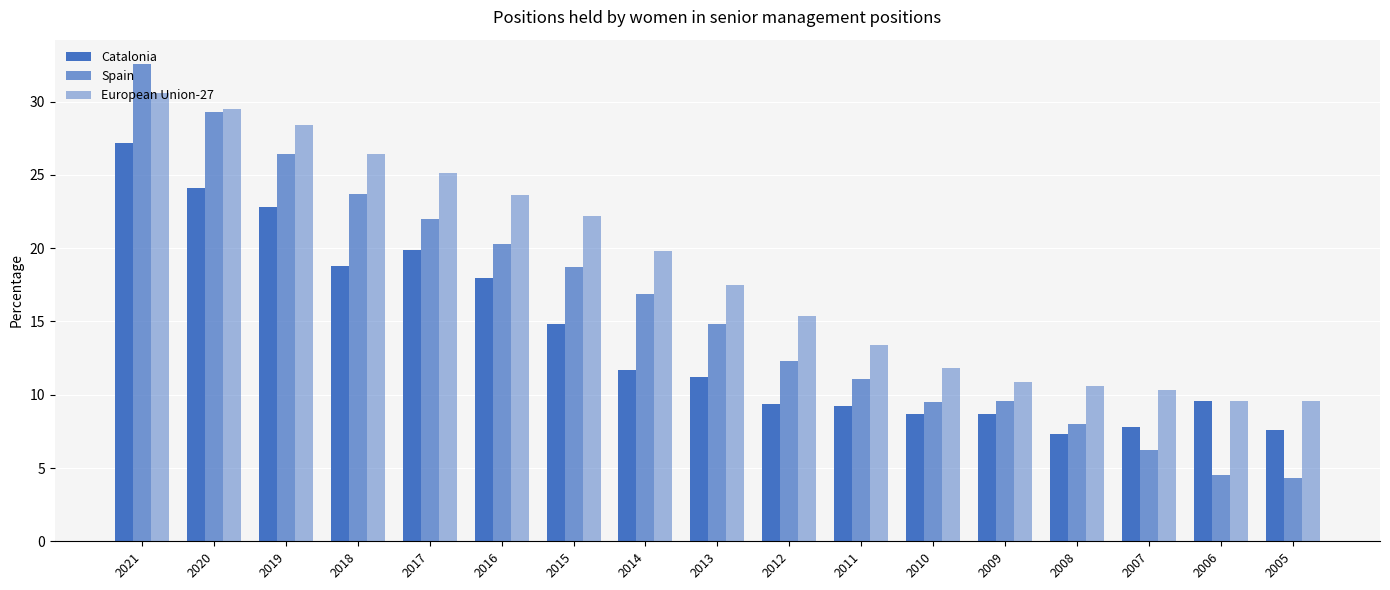

At which label is Spain closest to 18?

2015